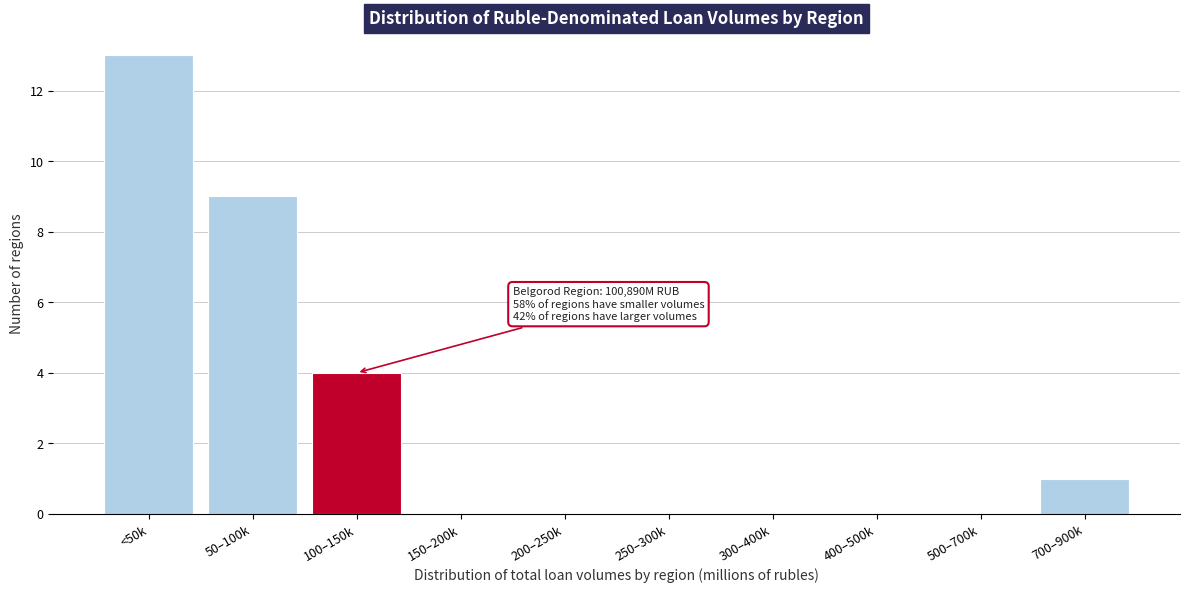

Reading left to right, transcribe all the data shown in this chart.

<50k=13	50–100k=9	100–150k=4	150–200k=0	200–250k=0	250–300k=0	300–400k=0	400–500k=0	500–700k=0	700–900k=1